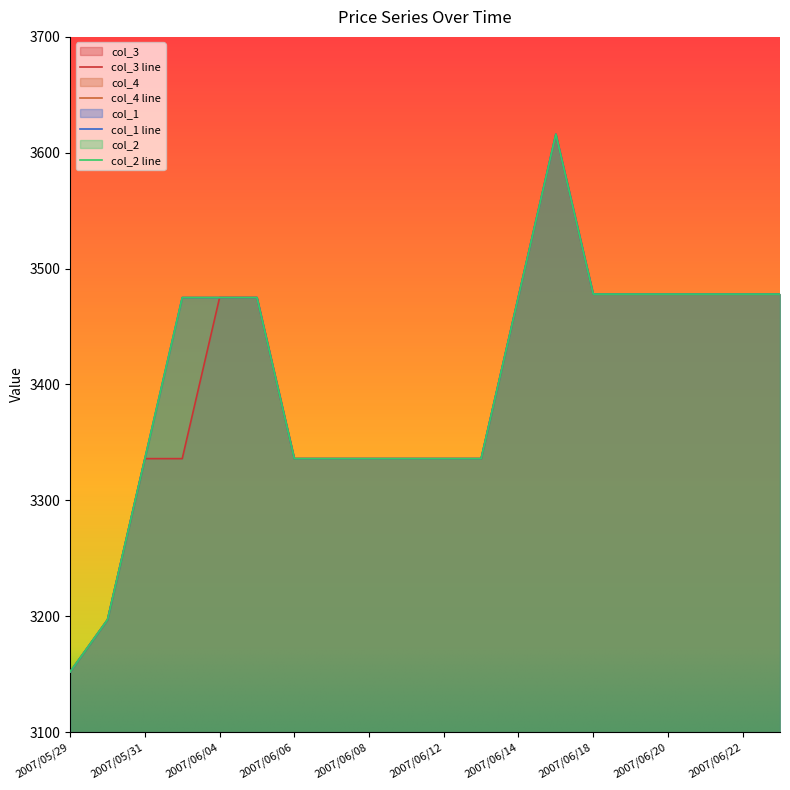

What is the difference between the col_3 values at 2007/06/19 and 2007/06/04?

3